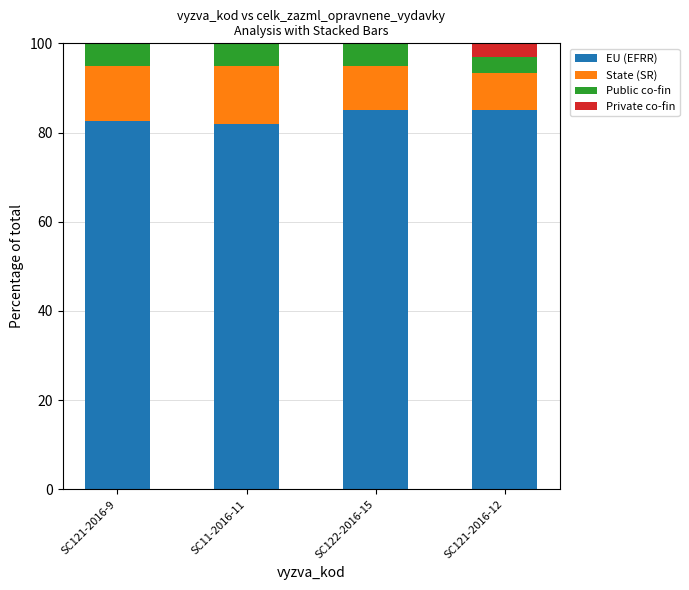

Reading left to right, what are the values for EU (EFRR)?

SC121-2016-9=82.6	SC11-2016-11=81.9	SC122-2016-15=85.0	SC121-2016-12=85.0